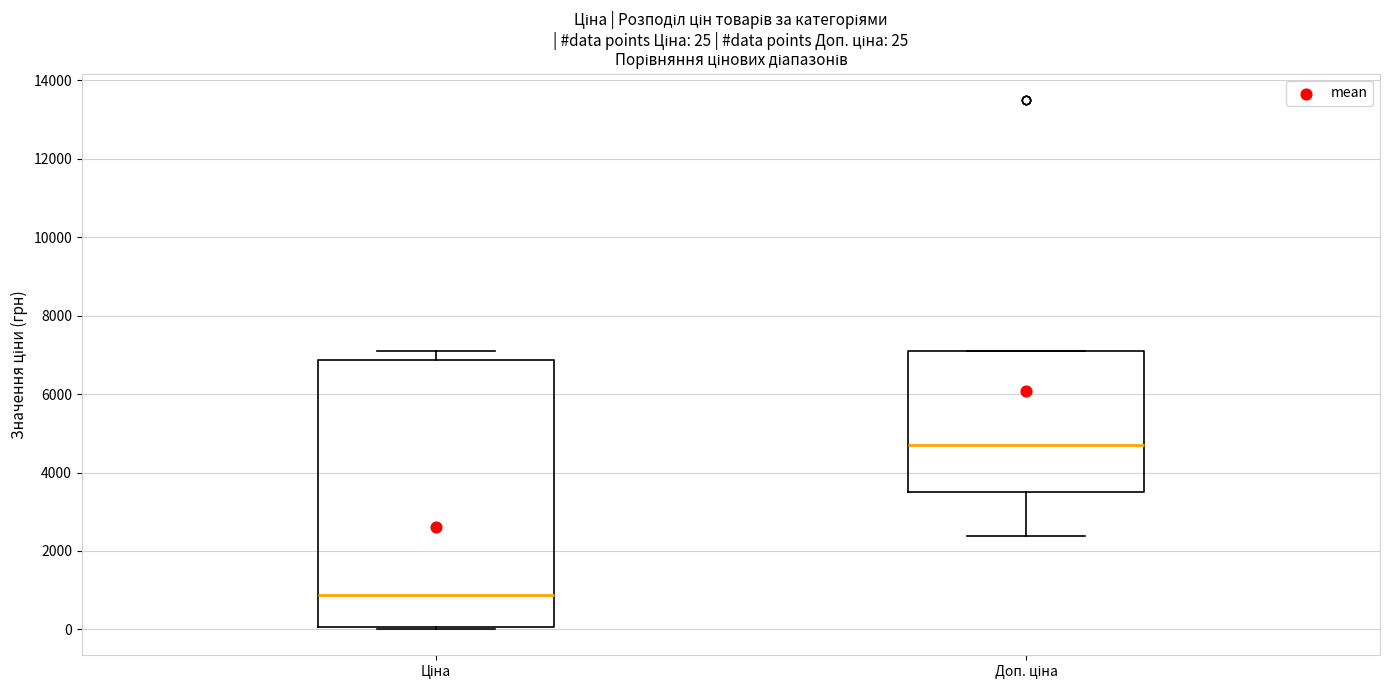

Which box has the highest median line?

Доп. ціна